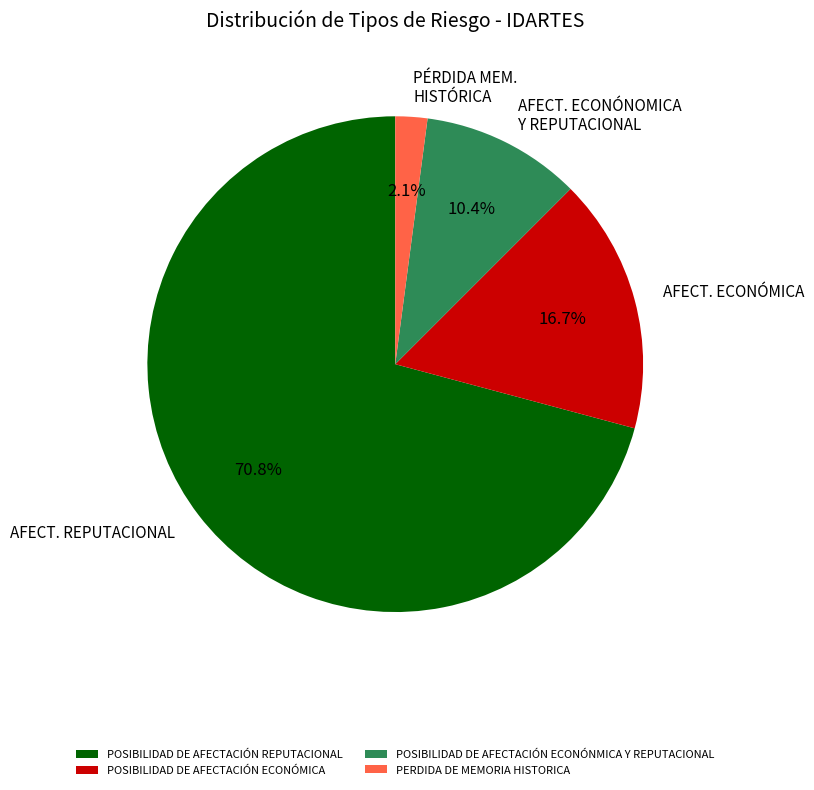

Which category has the smallest portion of the pie?

PERDIDA DE MEMORIA HISTORICA